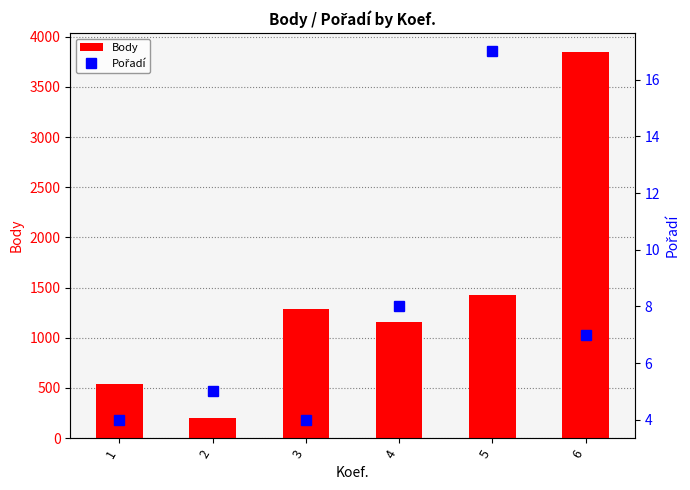

Which series changed the most between 1 and 4?

Body